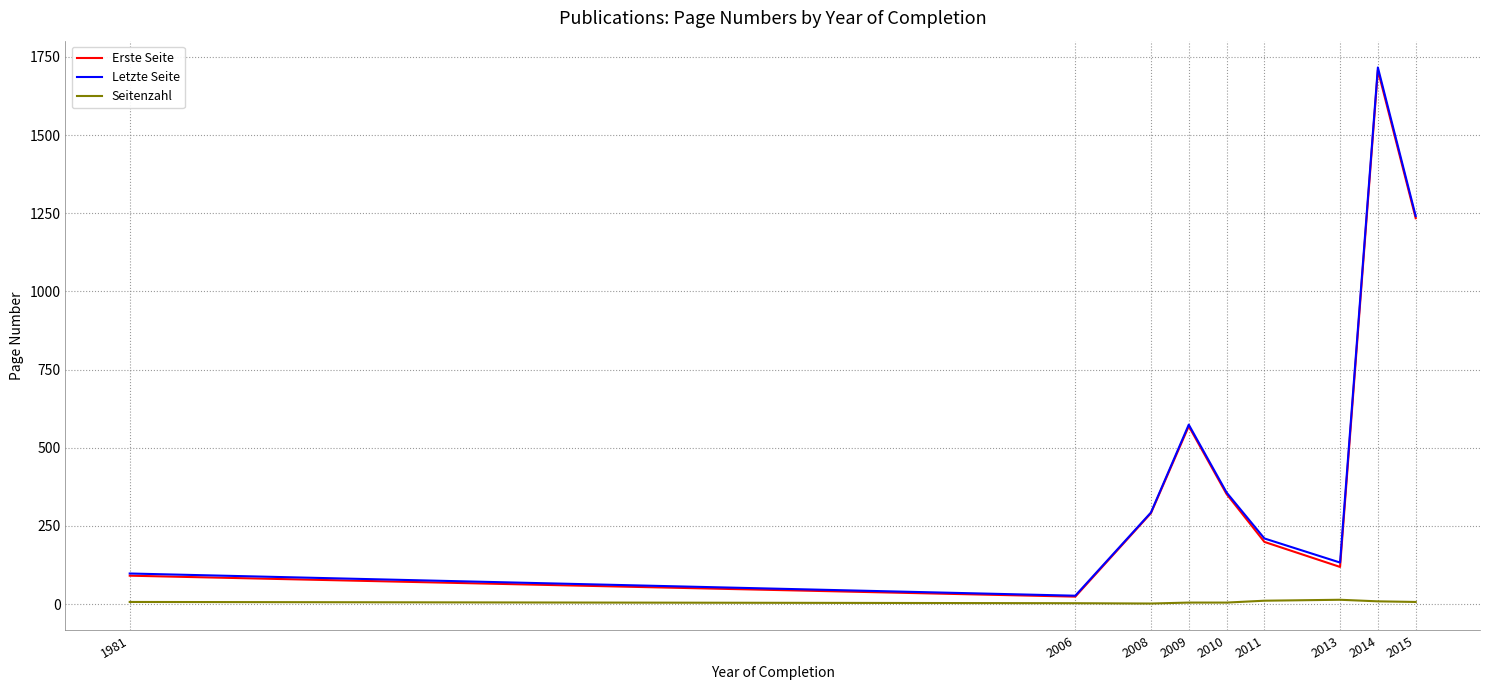

What is the difference between the highest and lowest values at 2011?

199